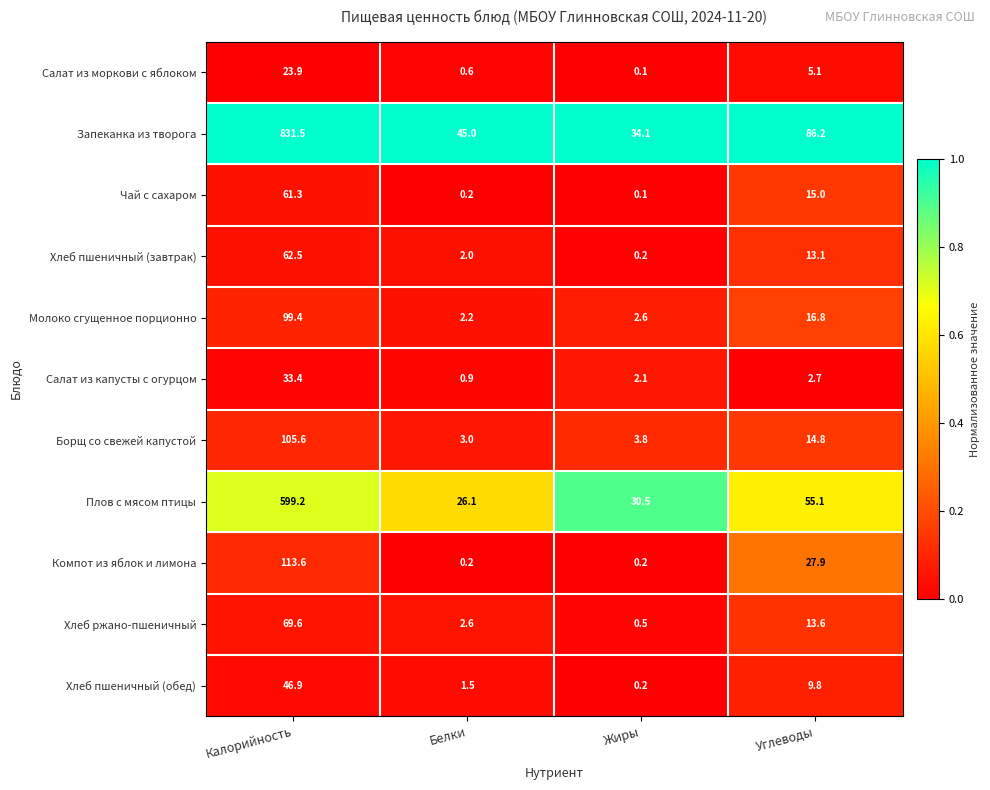

At which category is the sum across all series the highest?

Калорийность